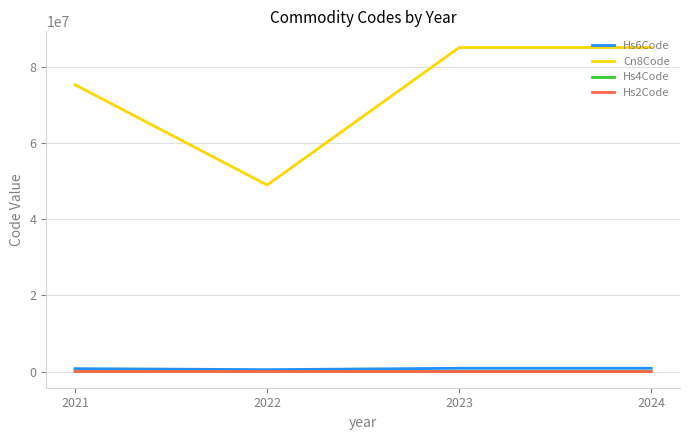

How many distinct data groups are displayed?

4